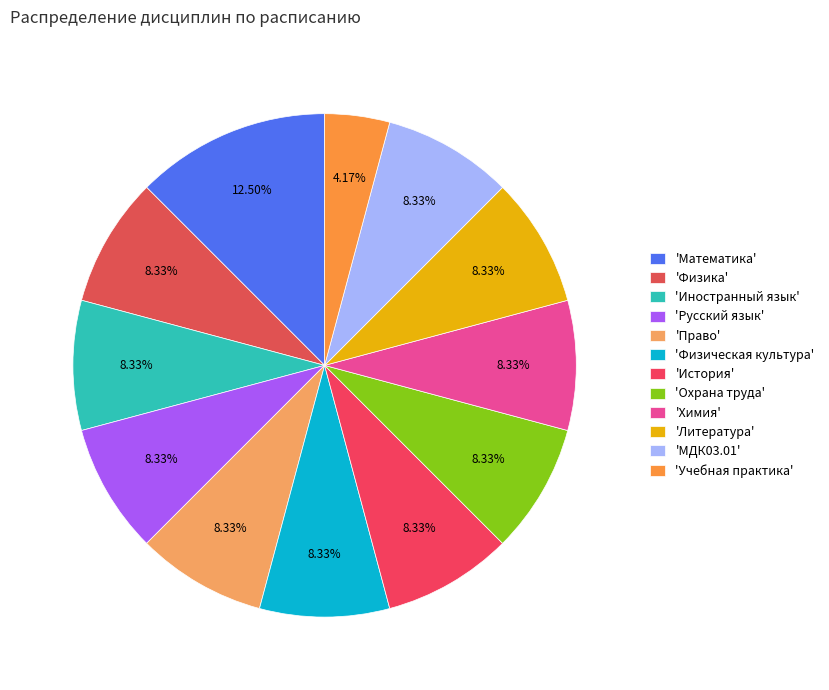

Count the number of slices in the pie.

12